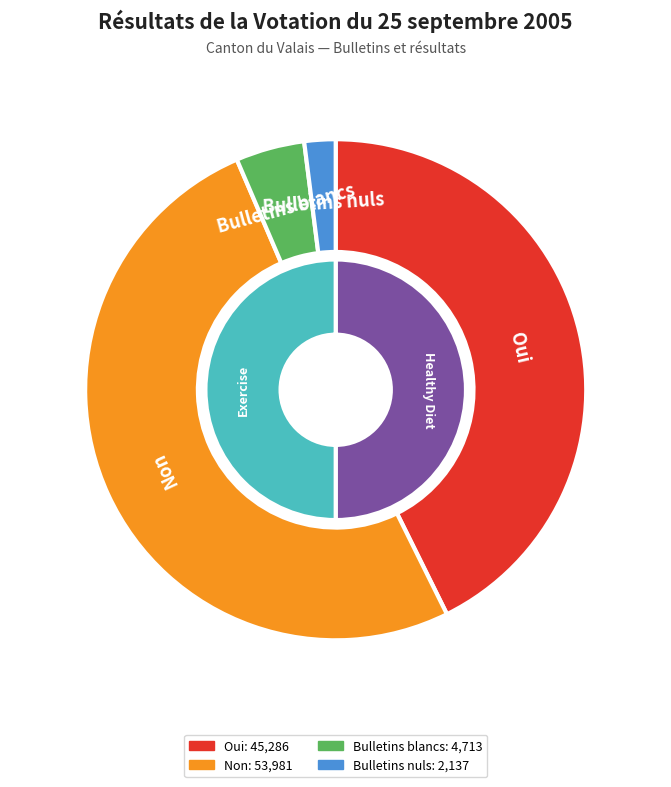

Which has a higher value, Bulletins nuls or Oui?

Oui